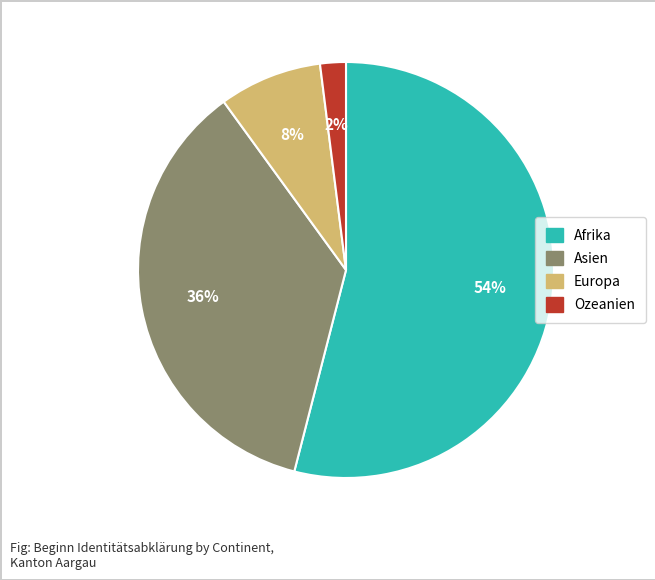

To the nearest percent, what is the difference between the largest and smallest slice percentages?

52%